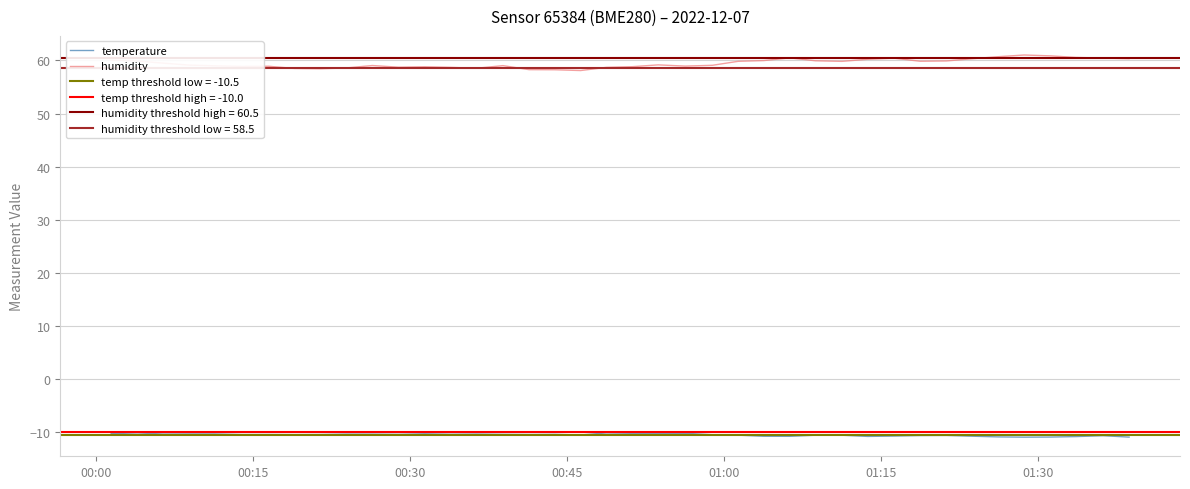

True or false: humidity and temperature intersect in this chart.

False